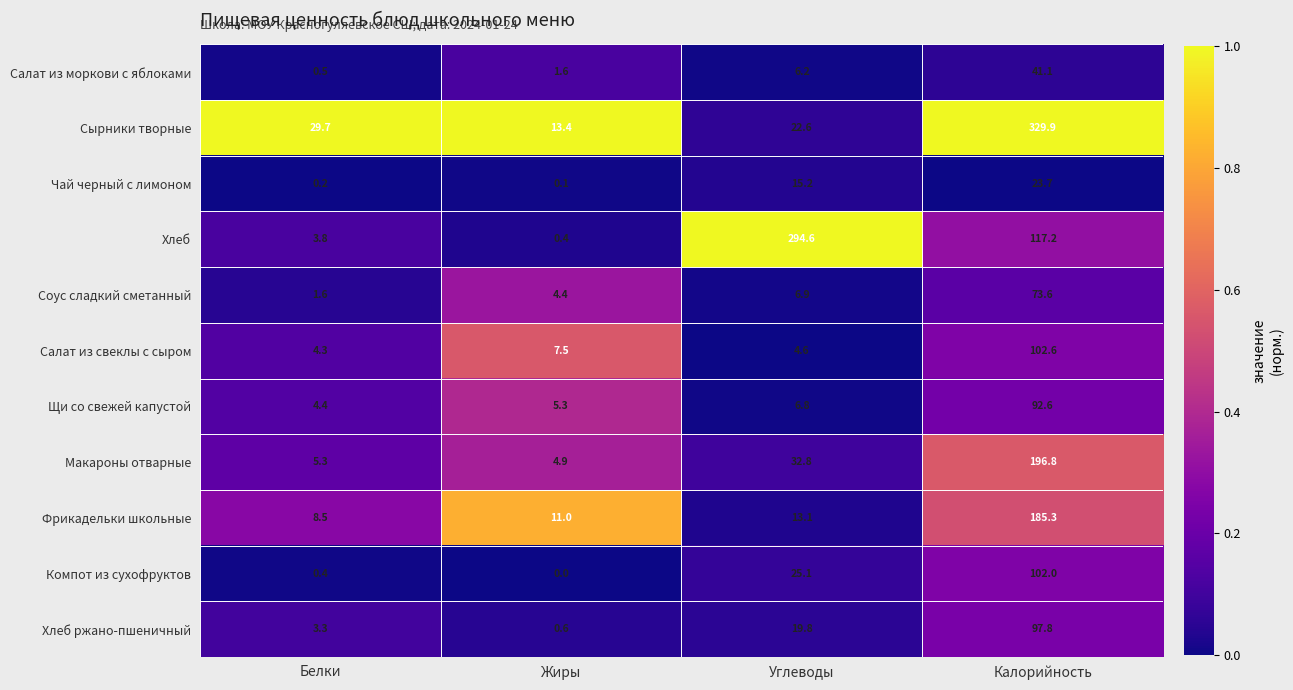

Between Жиры and Углеводы, which series saw the biggest shift?

Хлеб